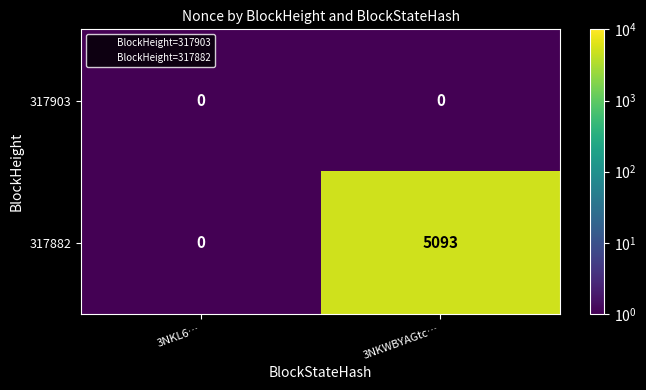

The 317882 series shows 0 at 3NKL6…. True or false?

True